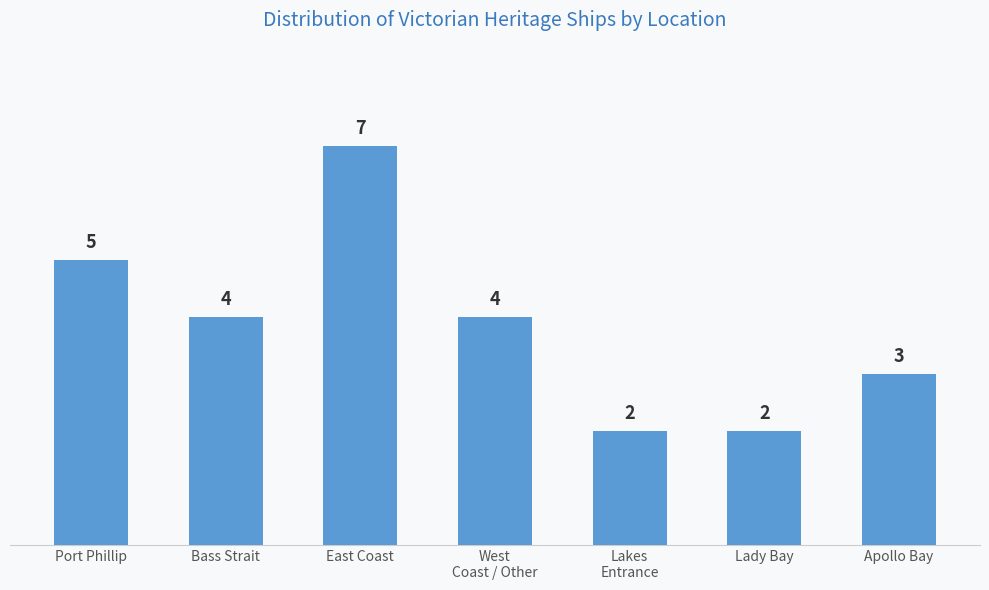

Reading left to right, transcribe all the data shown in this chart.

5	4	7	4	2	2	3